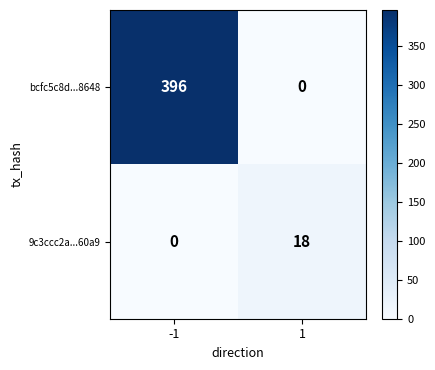

What is the total value across all series at -1?

396